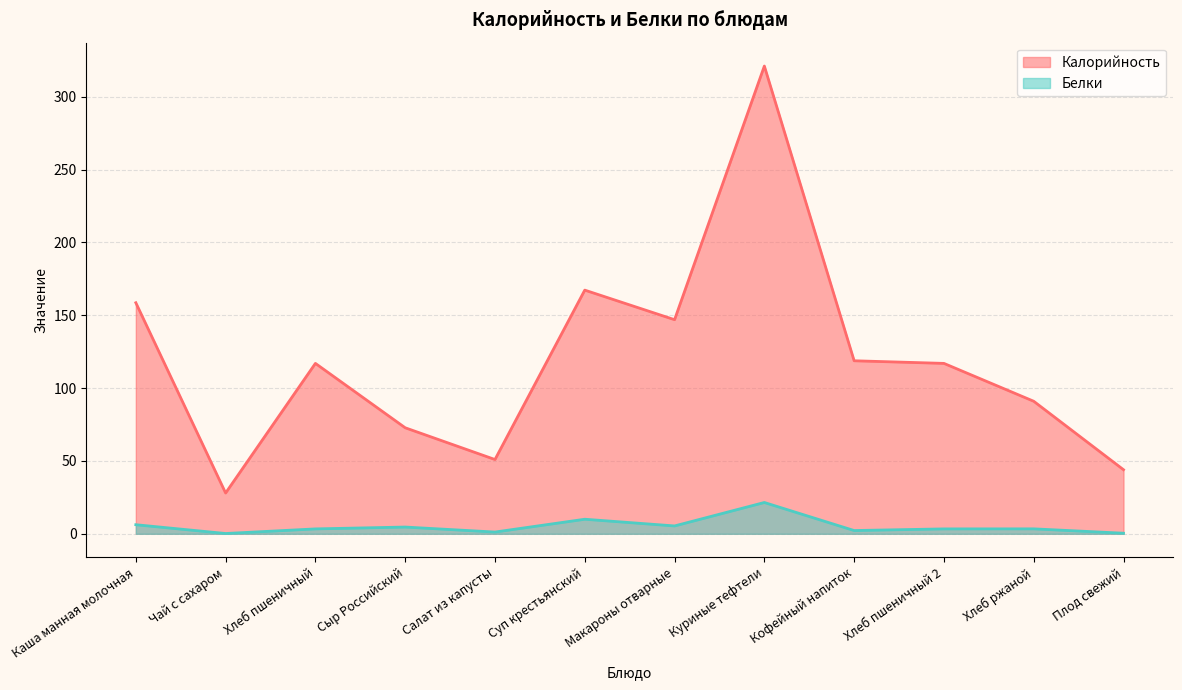

How many interior local valleys does the Белки series have?

4